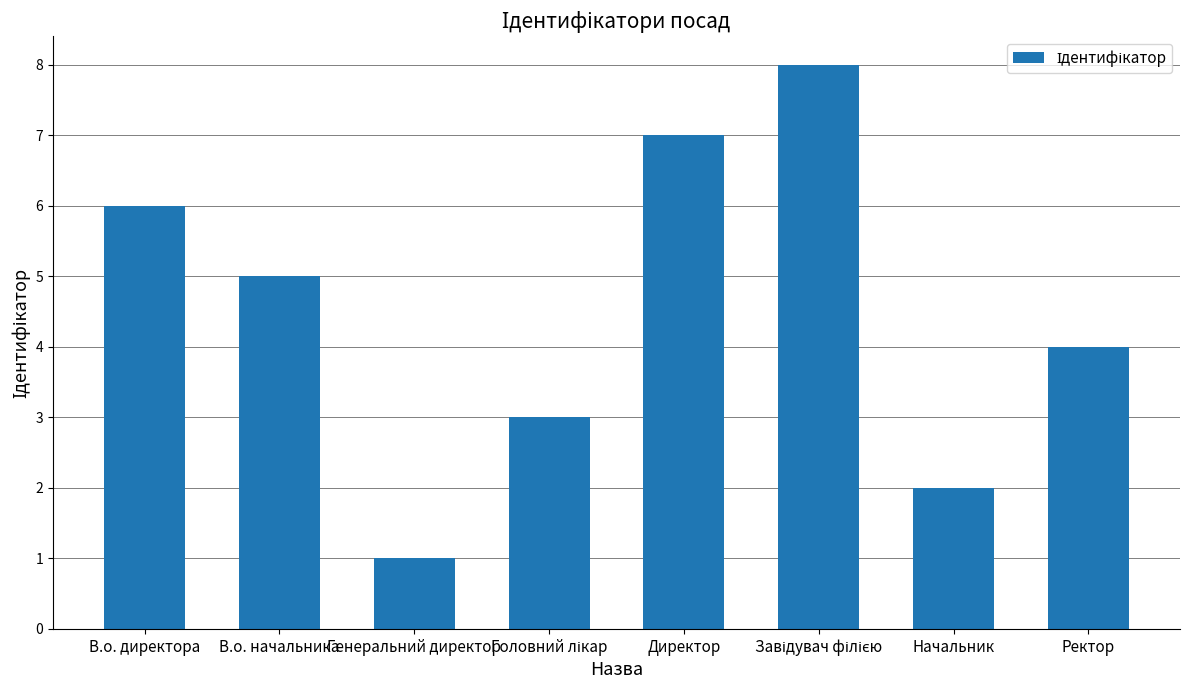

What is the ratio of the value at Директор to the value at В.о. директора?

1.2